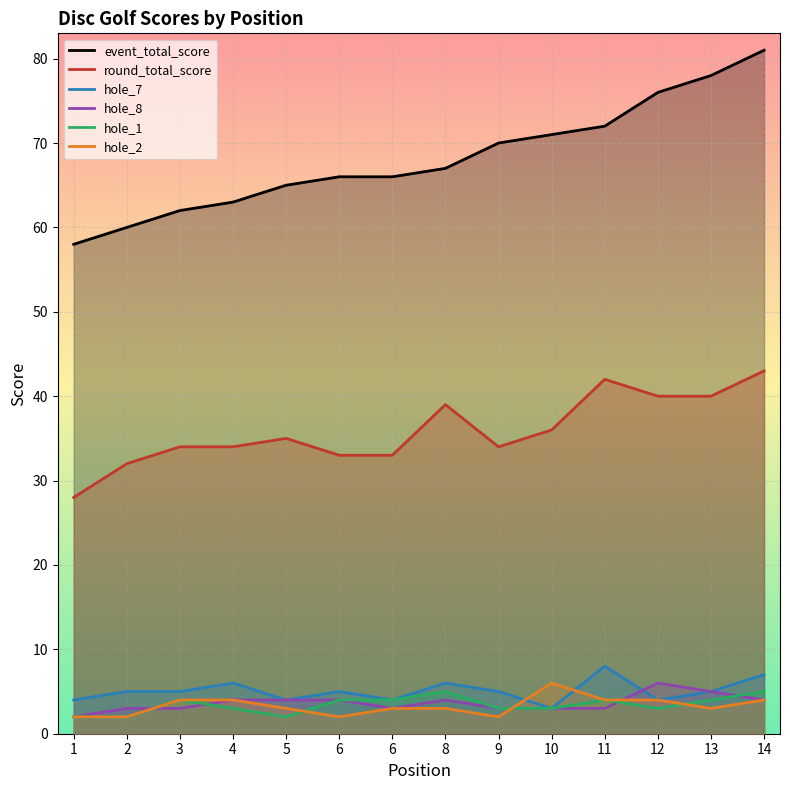

True or false: event_total_score has more than 0 points higher than both neighbors.

False